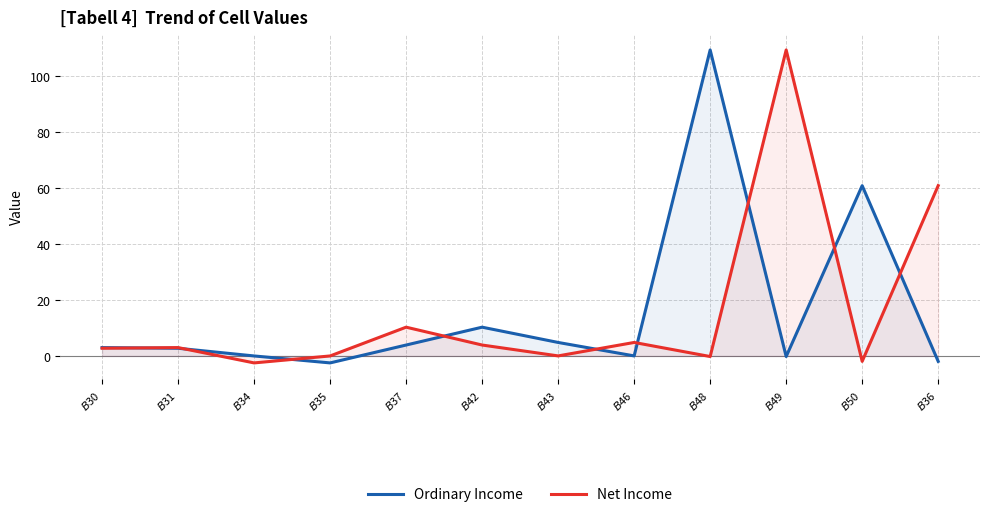

How many values in the Ordinary Income series are below 2?

5